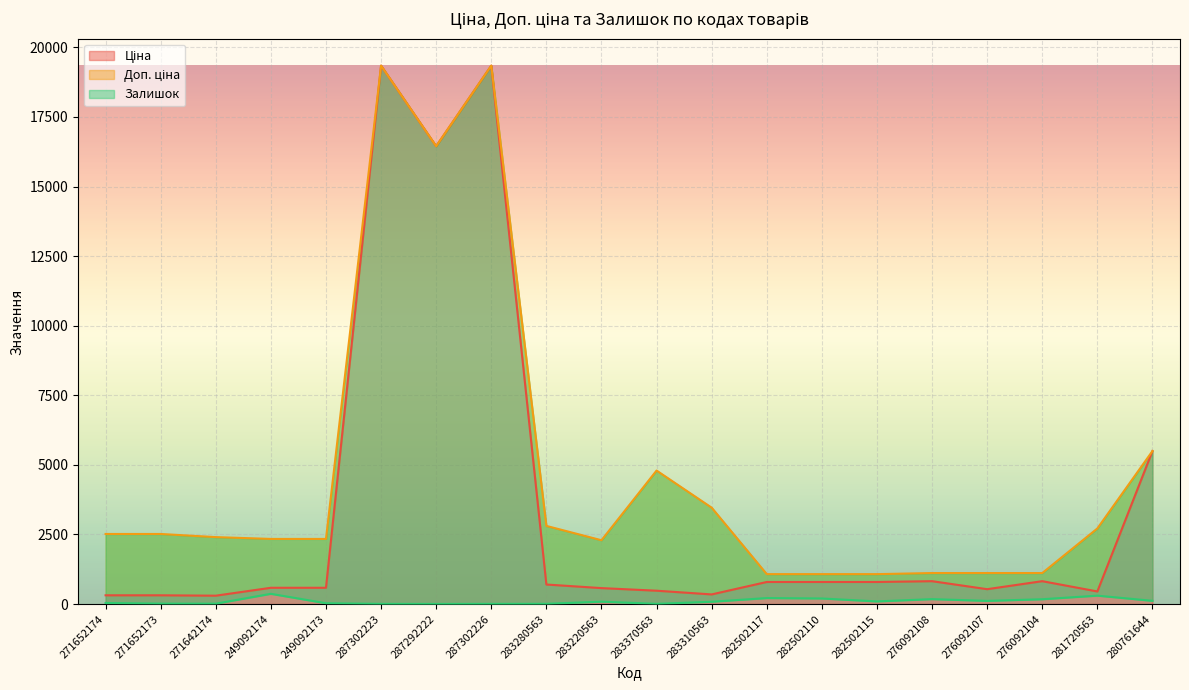

Where does the Ціна series first go above 701?

287302223